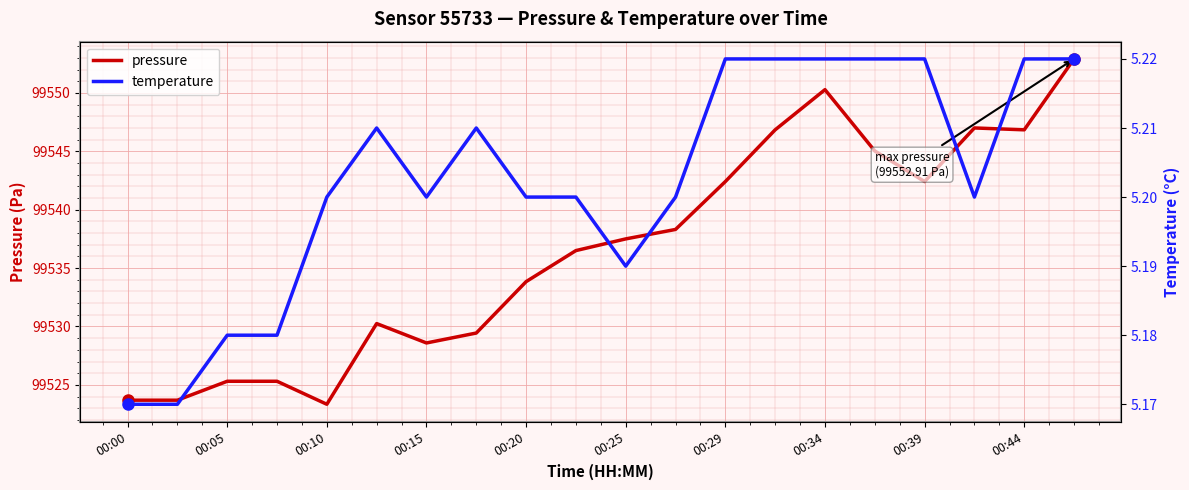

At which label does temperature reach its minimum?

00:00